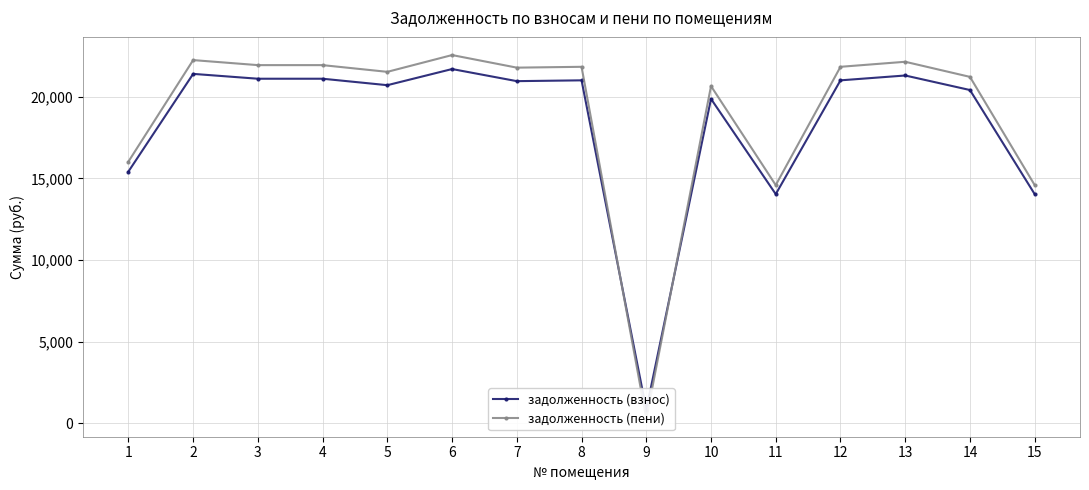

What is the greatest value displayed?

22554.9